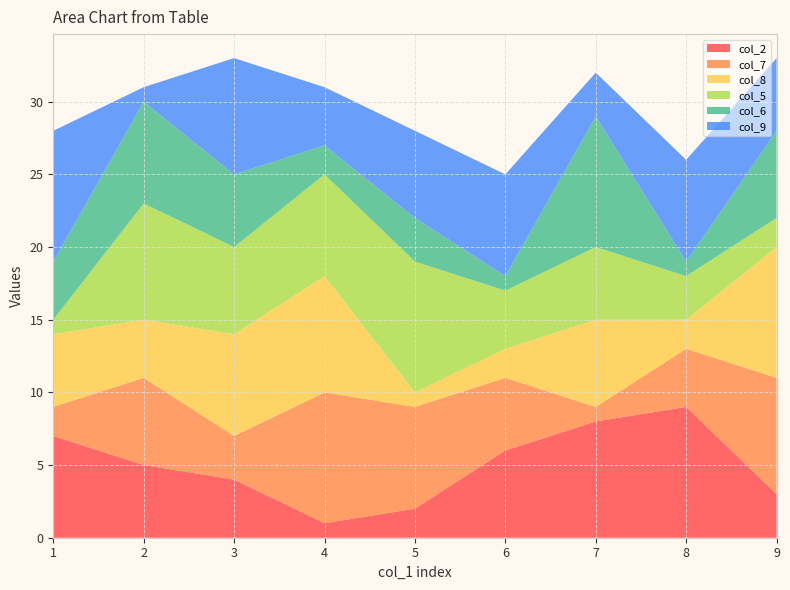

Reading left to right, what are all the values shown in this chart?

col_2: 7	5	4	1	2	6	8	9	3
col_7: 2	6	3	9	7	5	1	4	8
col_8: 5	4	7	8	1	2	6	2	9
col_5: 1	8	6	7	9	4	5	3	2
col_6: 4	7	5	2	3	1	9	1	6
col_9: 9	1	8	4	6	7	3	7	5